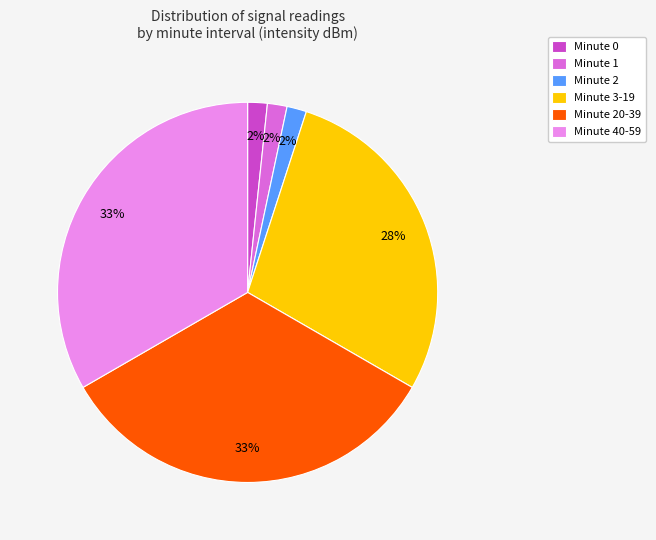

Is there any slice that represents more than half of the pie?

No